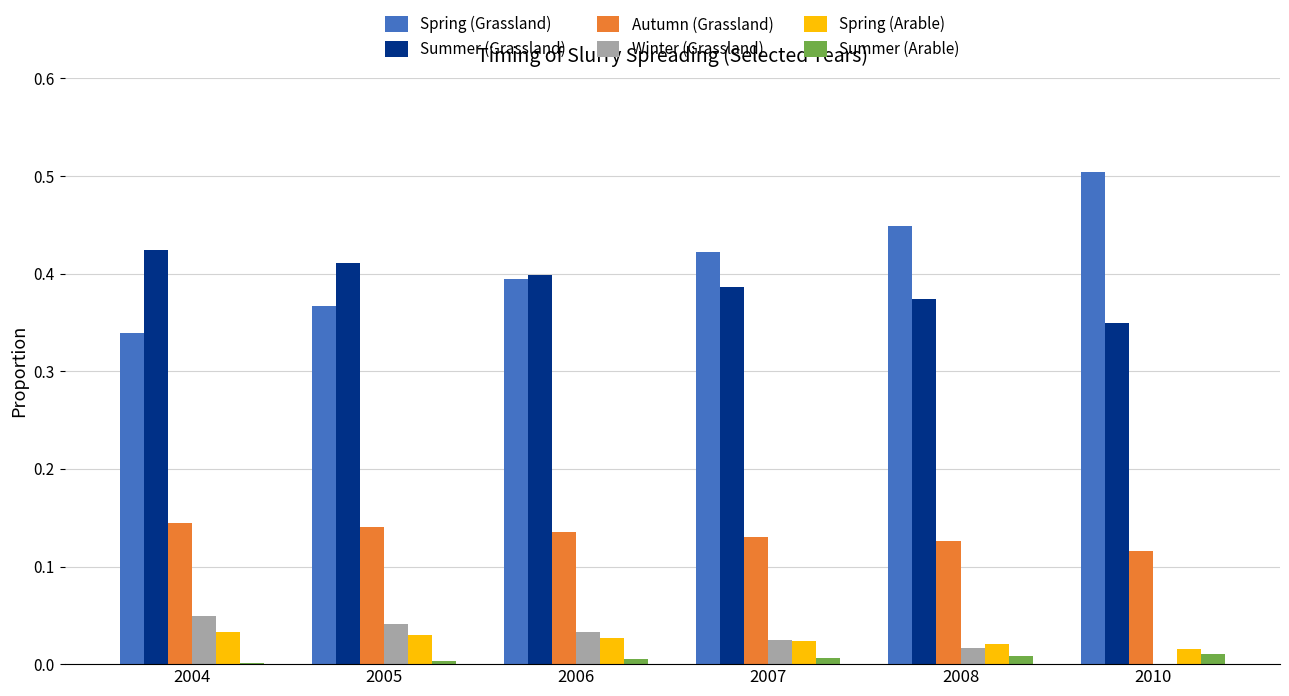

What are all the series names shown in the legend?

Spring (Grassland), Summer (Grassland), Autumn (Grassland), Winter (Grassland), Spring (Arable), Summer (Arable)